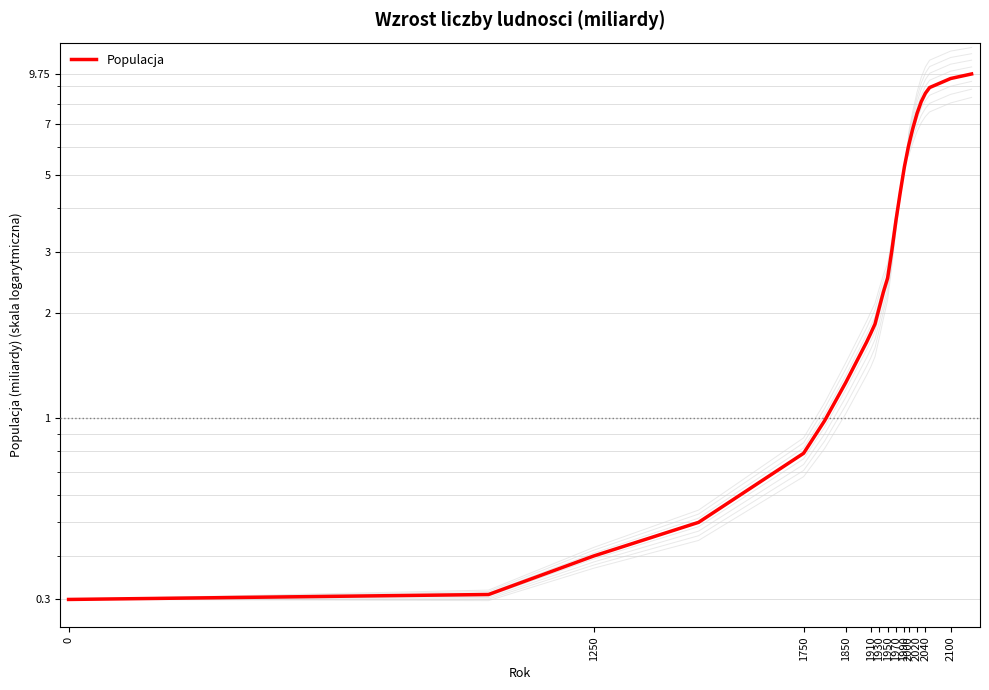

Between 1910 and 1930, which is larger?

1930